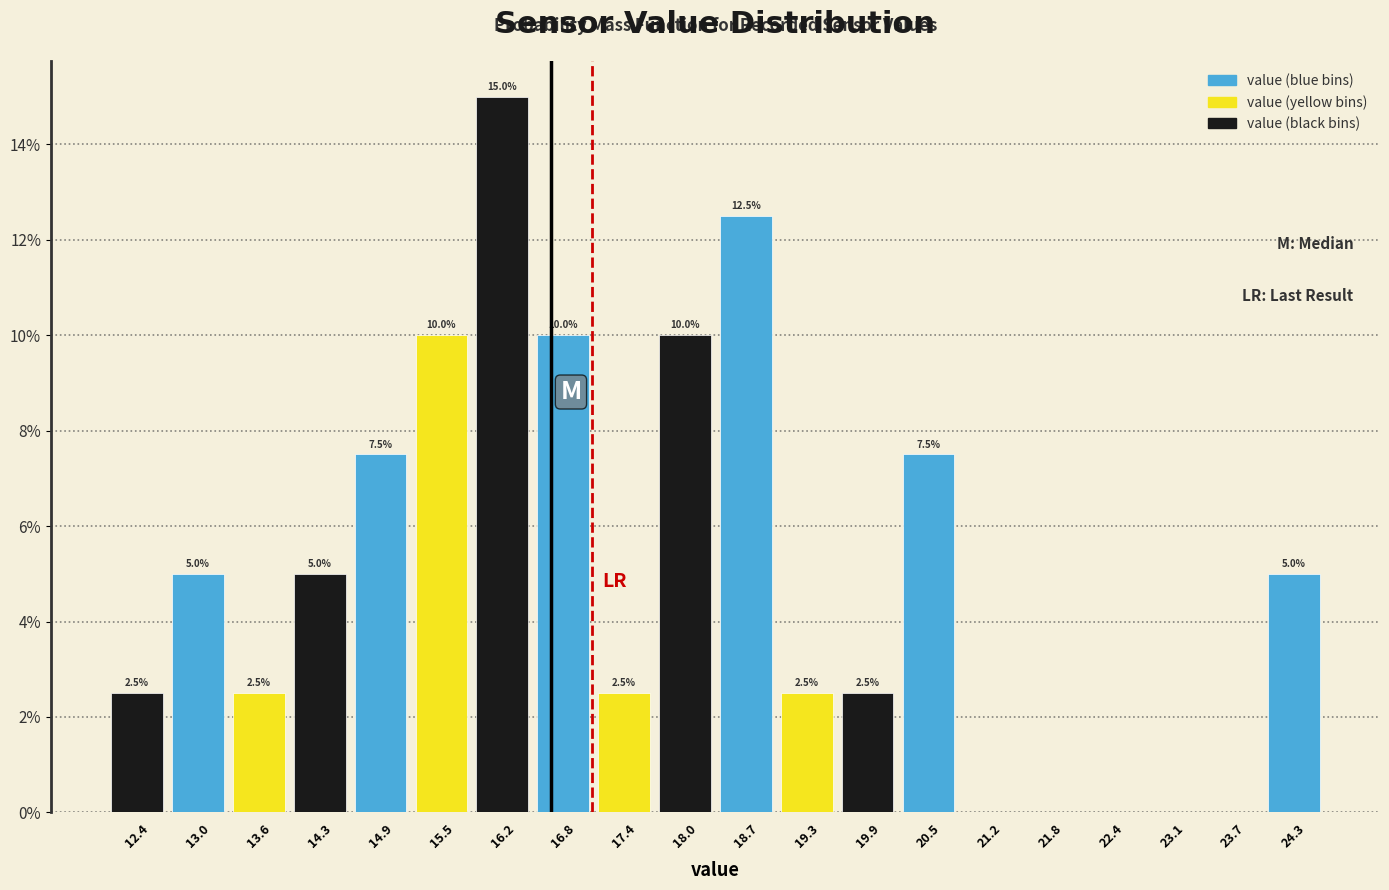

Over which range of the x-axis is the bar tallest?

15.8 to 16.5